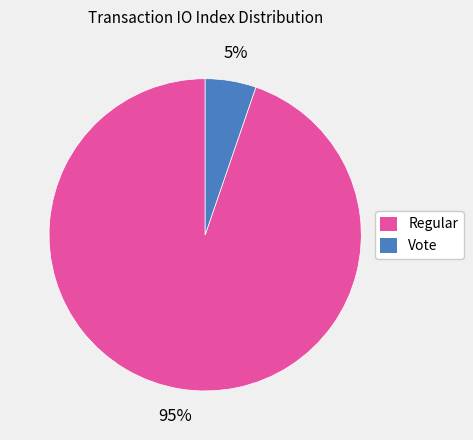

Do Regular and Vote together represent more than half of the pie?

Yes